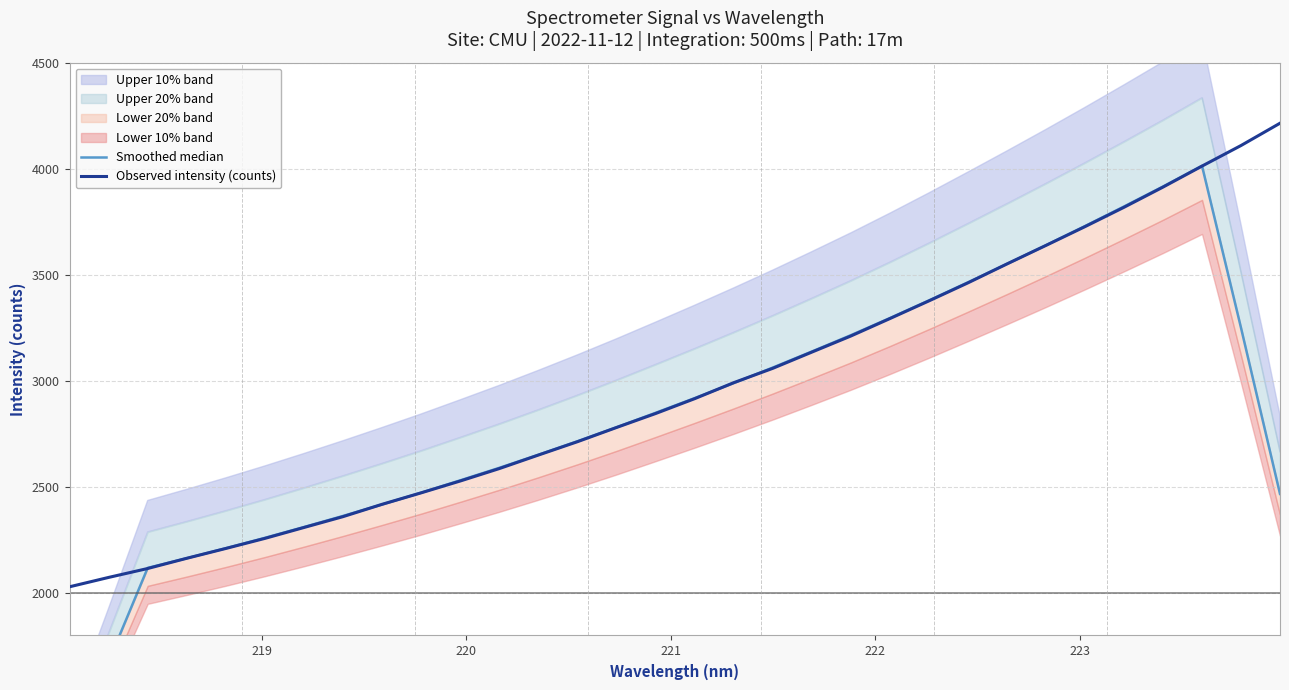

What is the maximum value for Observed intensity (counts)?

4214.6